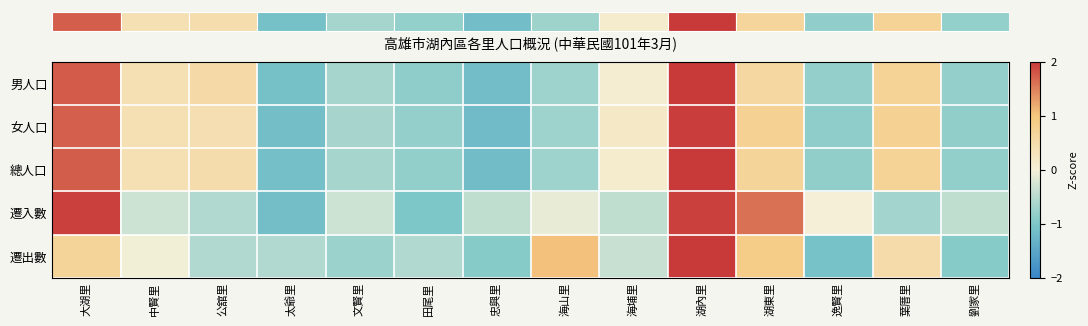

Where is 總人口 nearest to the value 0?

海埔里